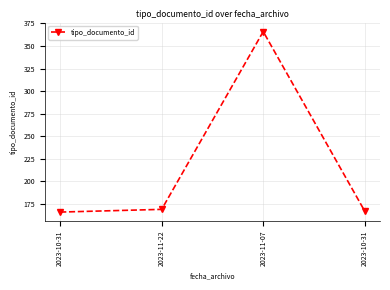

Count the number of categories in the chart.

4